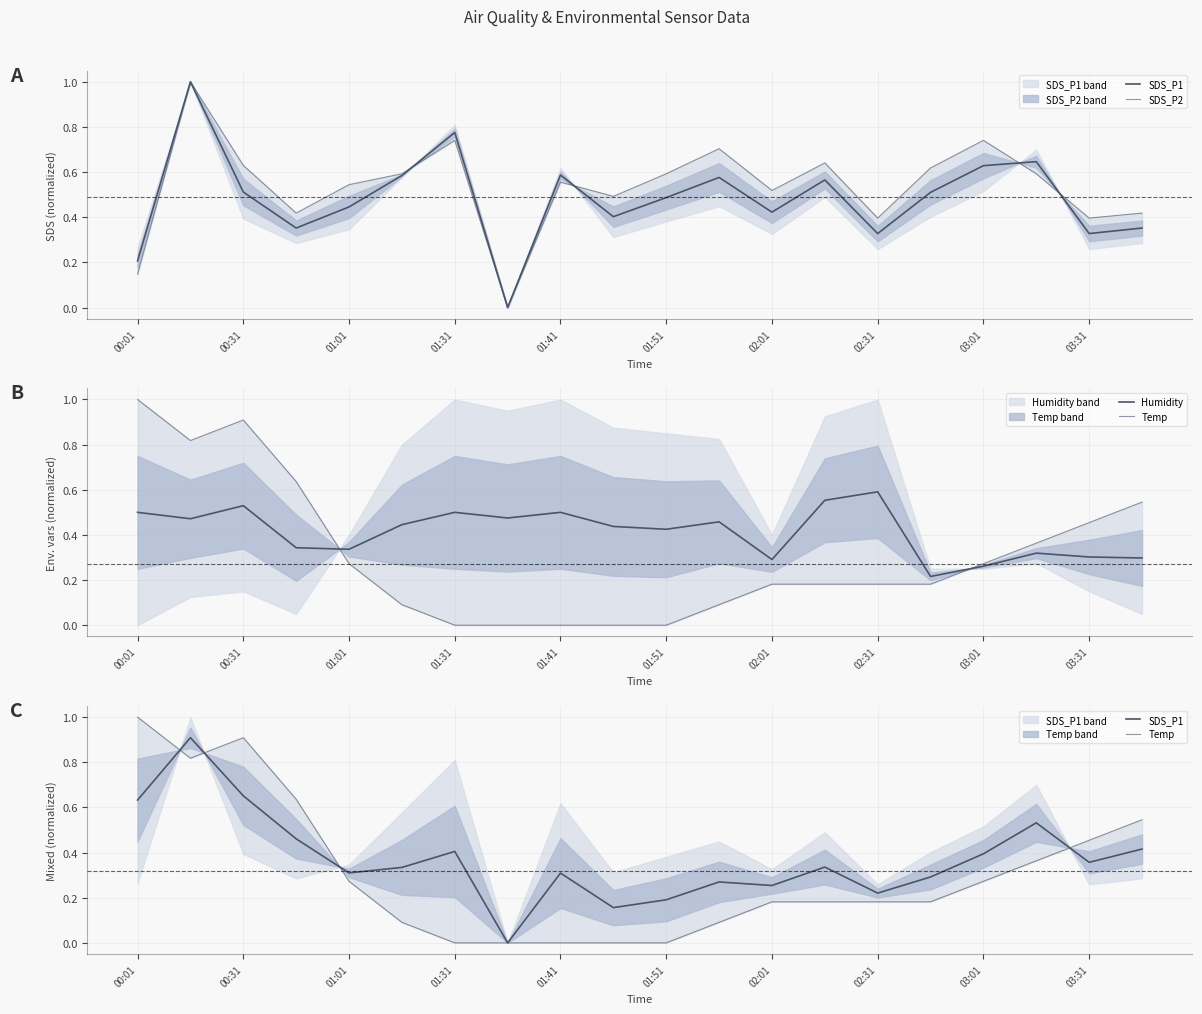

Between which two adjacent categories do SDS_P1 and Temp first intersect?

00:01 and 00:31